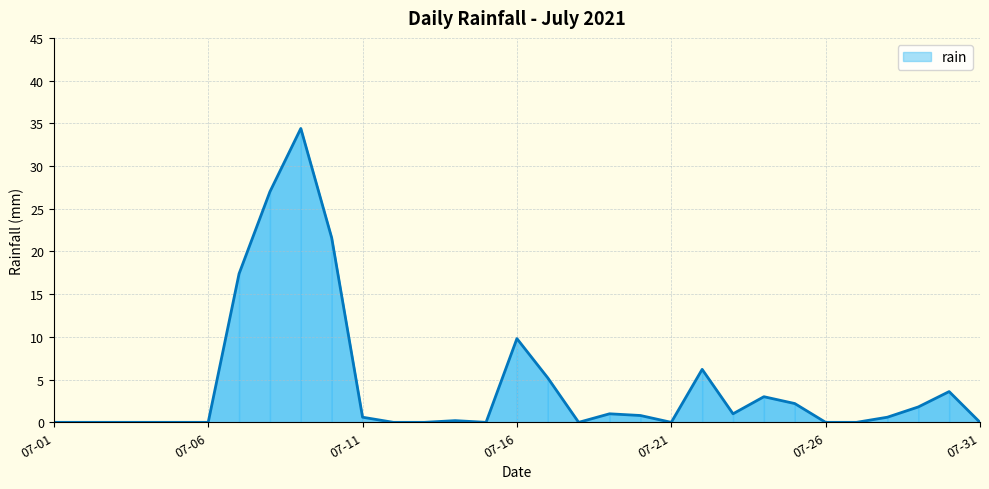

What is the difference between the maximum and minimum values?

34.4